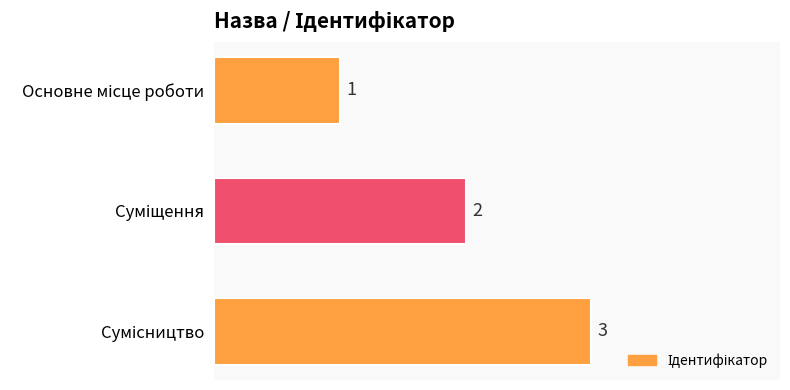

What is the value of the 1st bar from the top?

1